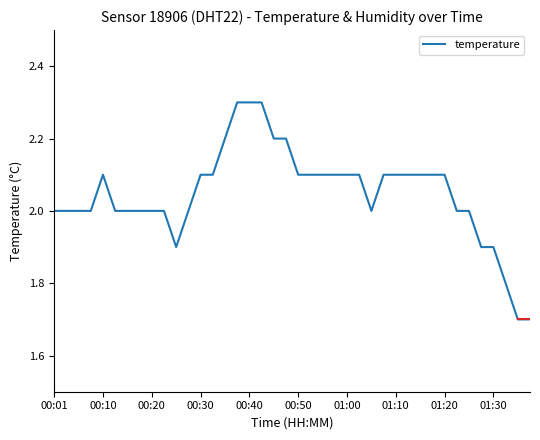

What is the smallest value displayed?

1.7